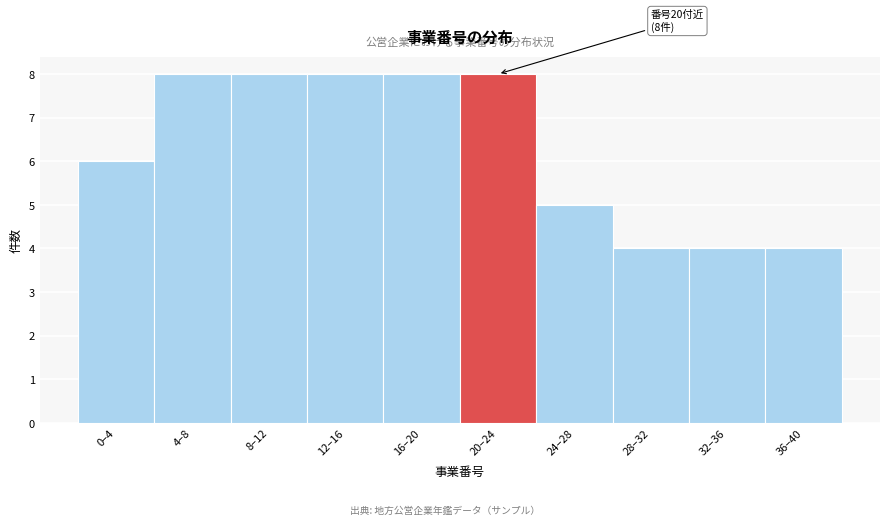

Reading right to left, list all the values displayed in this chart.

36–40=4	32–36=4	28–32=4	24–28=5	20–24=8	16–20=8	12–16=8	8–12=8	4–8=8	0–4=6